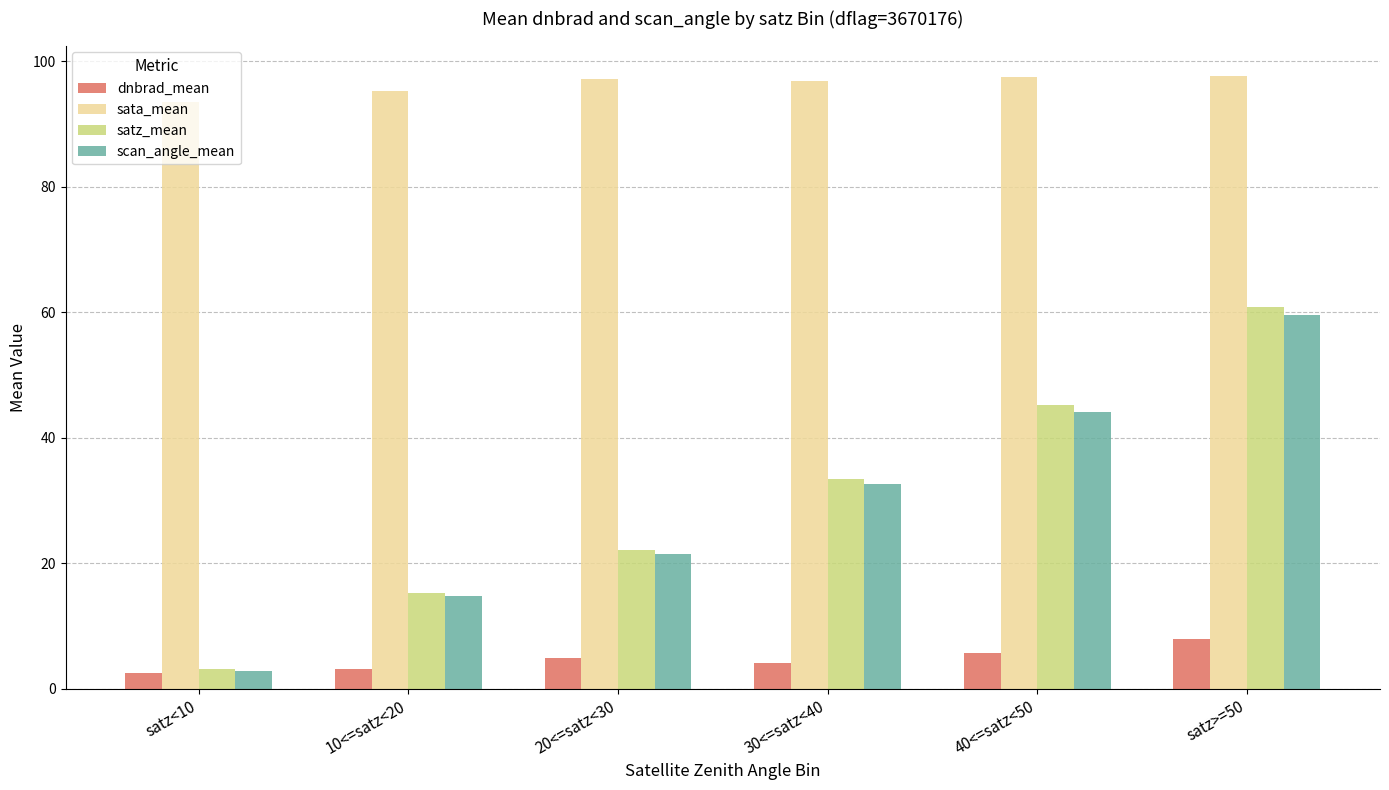

How many groups of bars are there?

6